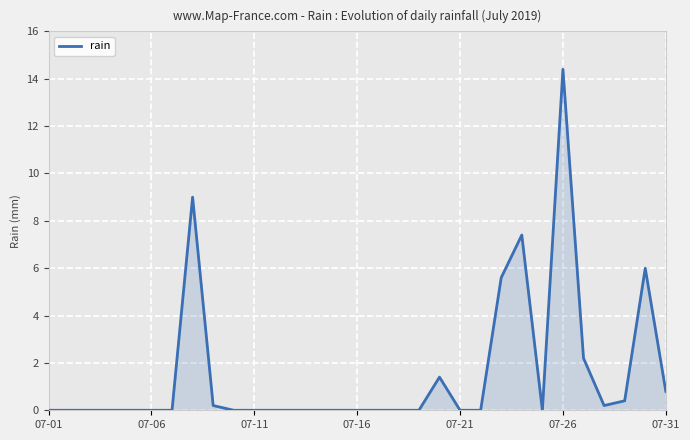

What is the maximum value shown in the chart?

14.4